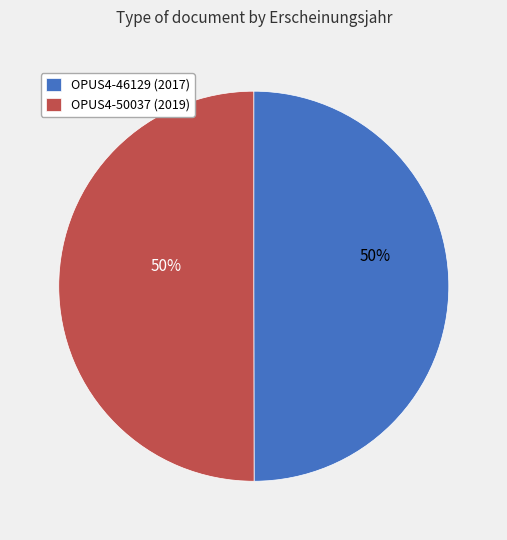

The OPUS4-50037 slice represents 50% of the pie. True or false?

True